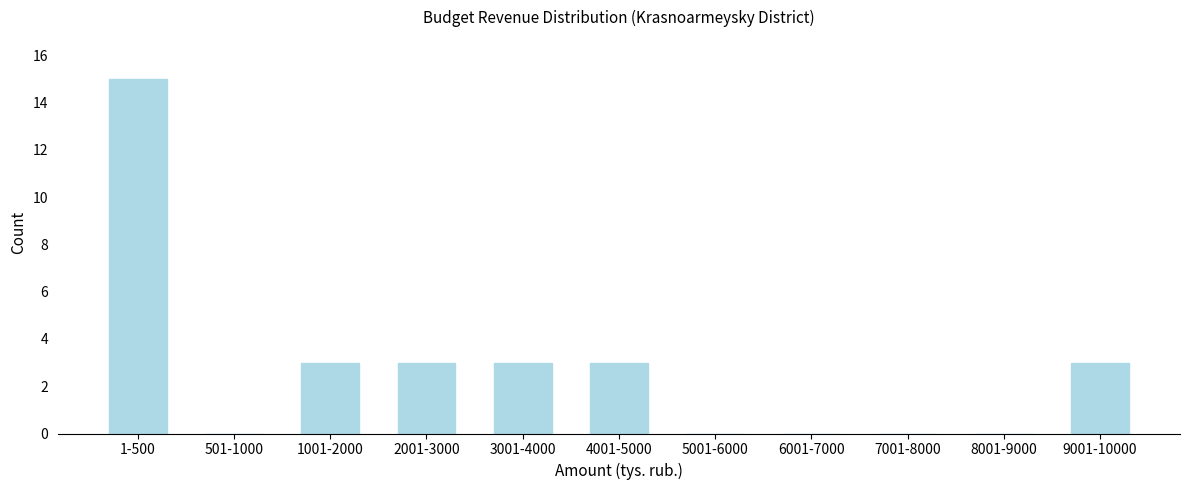

Reading left to right, list all the values displayed in this chart.

1-500=15	501-1000=0	1001-2000=3	2001-3000=3	3001-4000=3	4001-5000=3	5001-6000=0	6001-7000=0	7001-8000=0	8001-9000=0	9001-10000=3